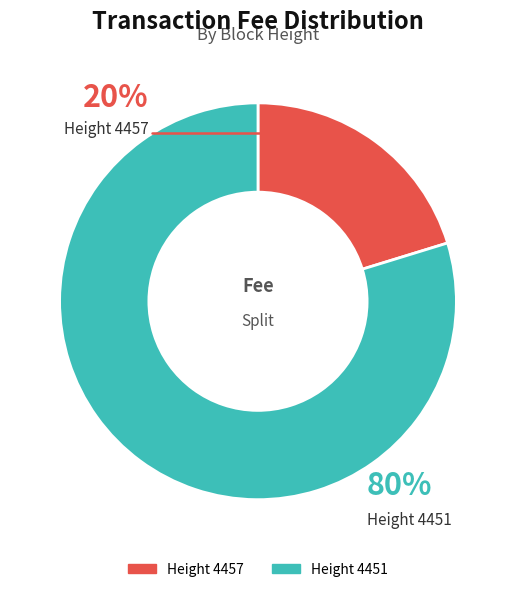

To the nearest percent, what percentage of the pie is 4457?

20%